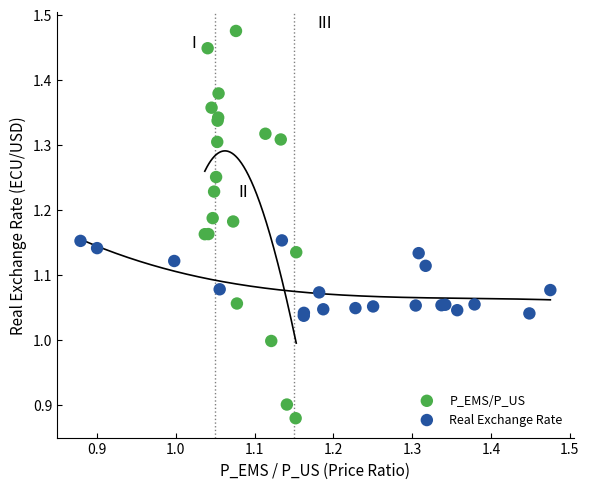

Which series reaches the minimum Y coordinate?

P_EMS/P_US